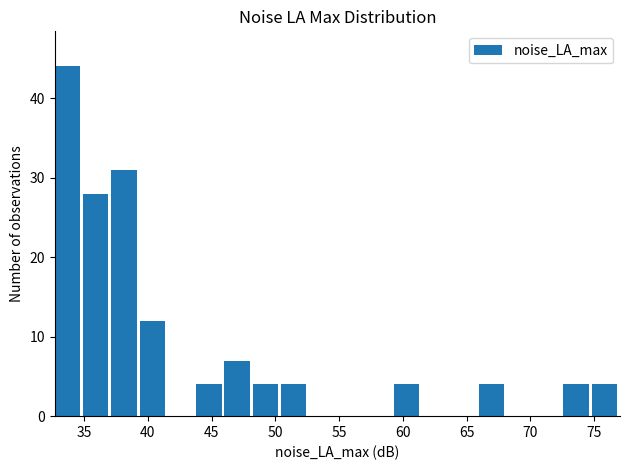

Which range on the x-axis has the tallest bar?

32.5 to 35.0